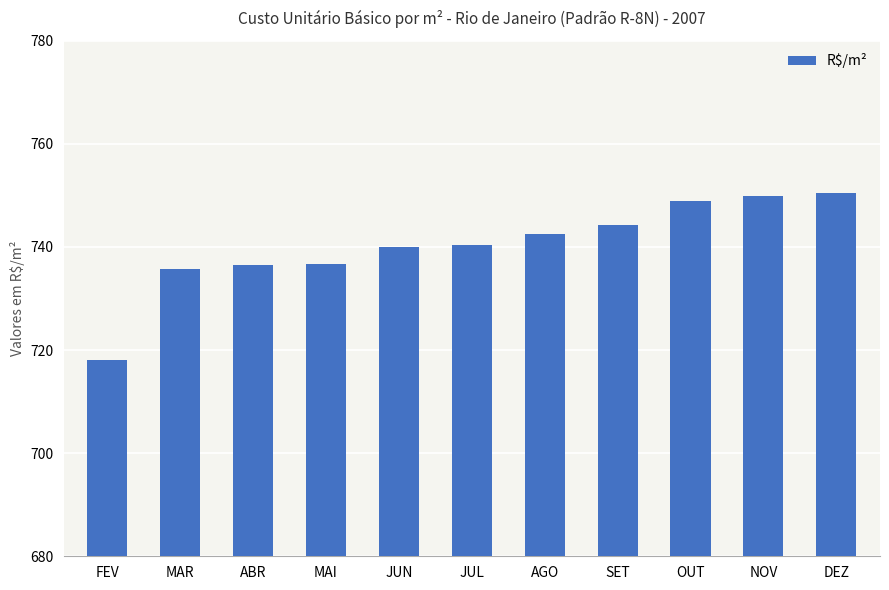

What is the difference between the values at AGO and DEZ?

8.1